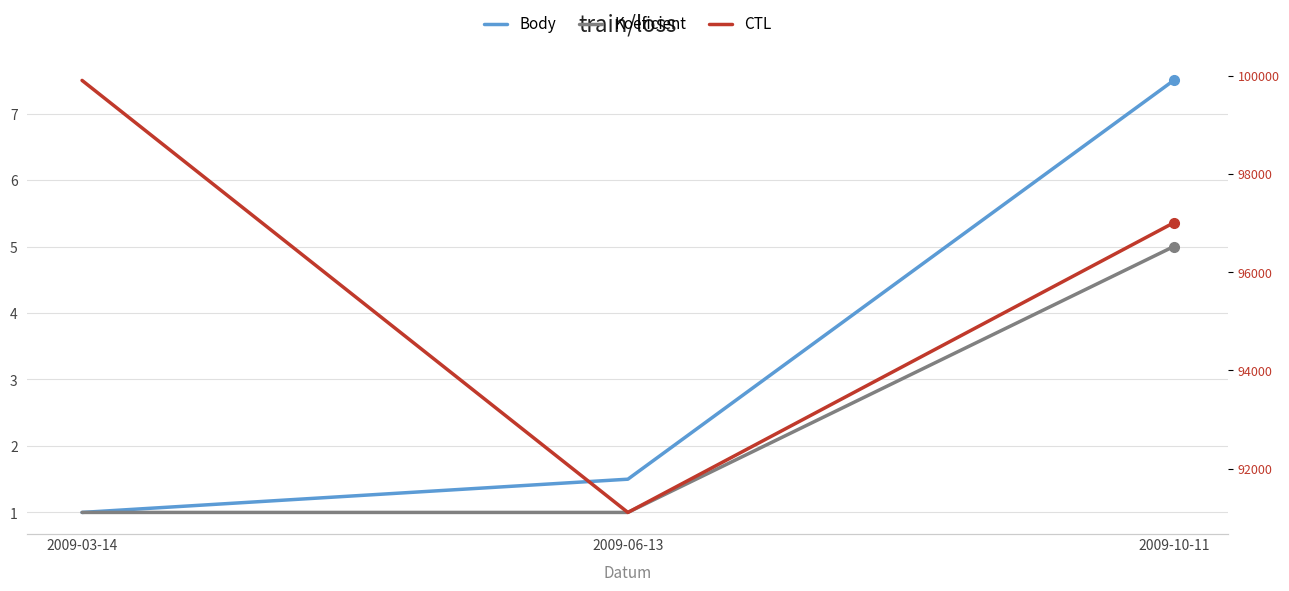

At 2009-03-14, list the series in order from smallest to largest.

Body, Koeficient, CTL